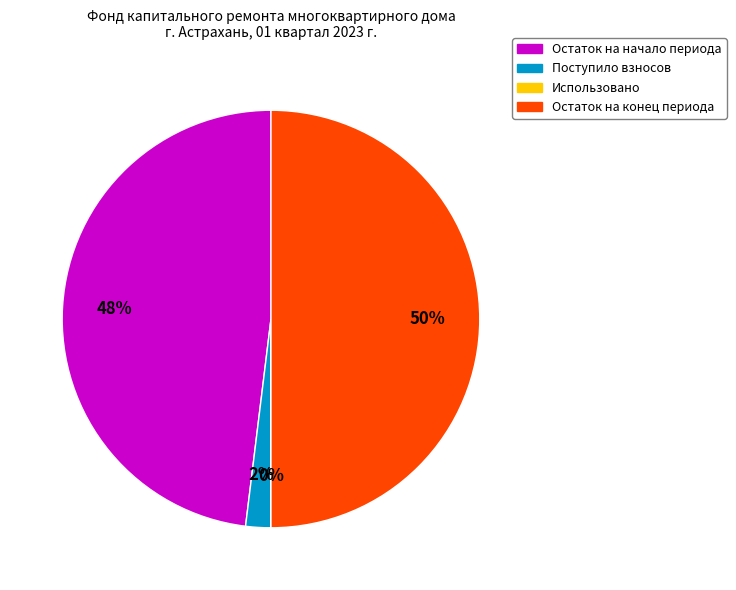

Is Остаток на начало периода the majority of the pie?

No